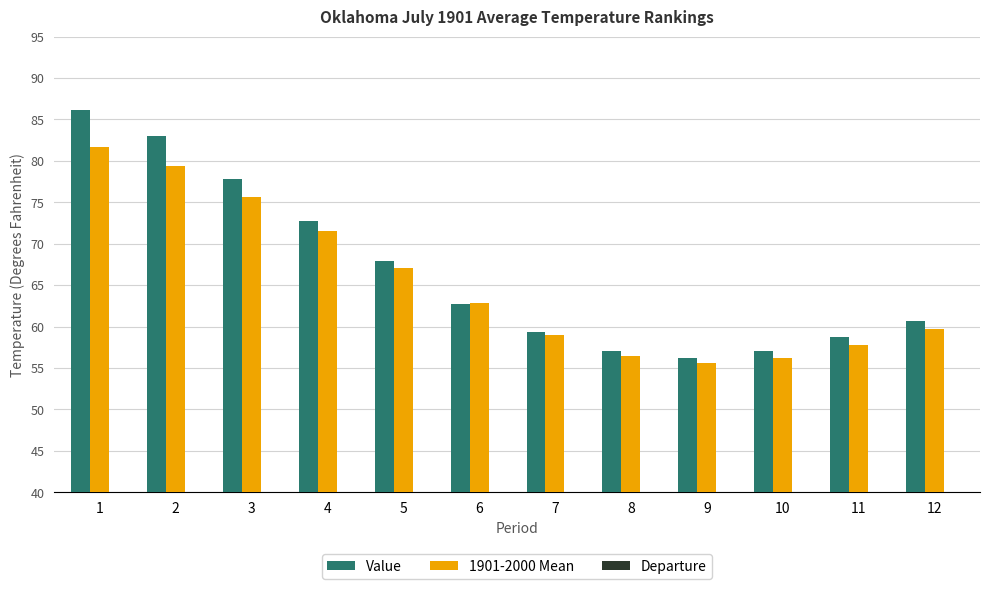

What is the difference between the maximum and minimum values in the 1901-2000 Mean series?

26.1